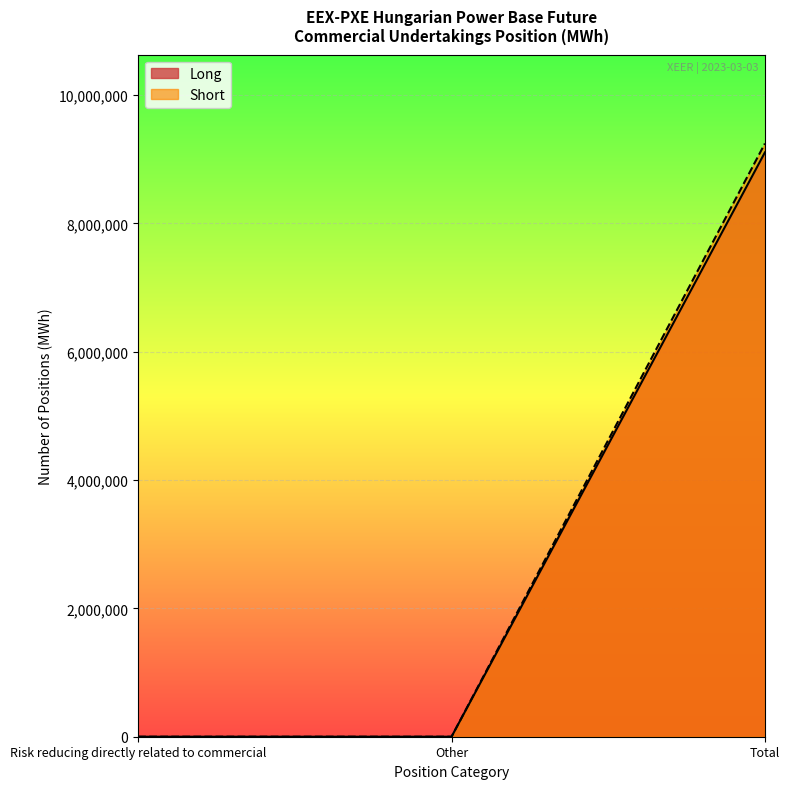

Reading left to right, extract all data points from this chart.

Long: 0	0	9104067
Short: 0	0	9243044